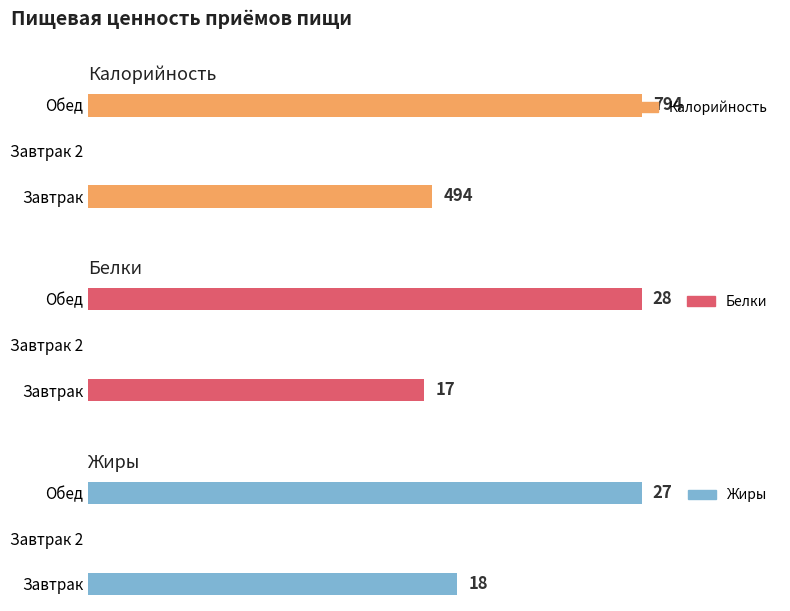

The Белки series shows 13 at Завтрак 2. True or false?

False